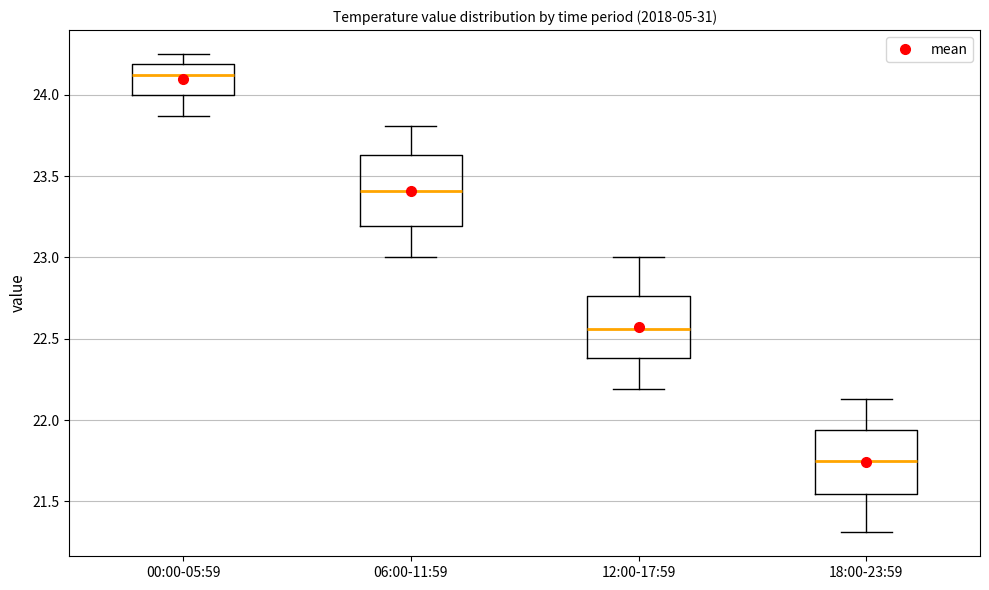

Which box's median line is the lowest?

18:00-23:59